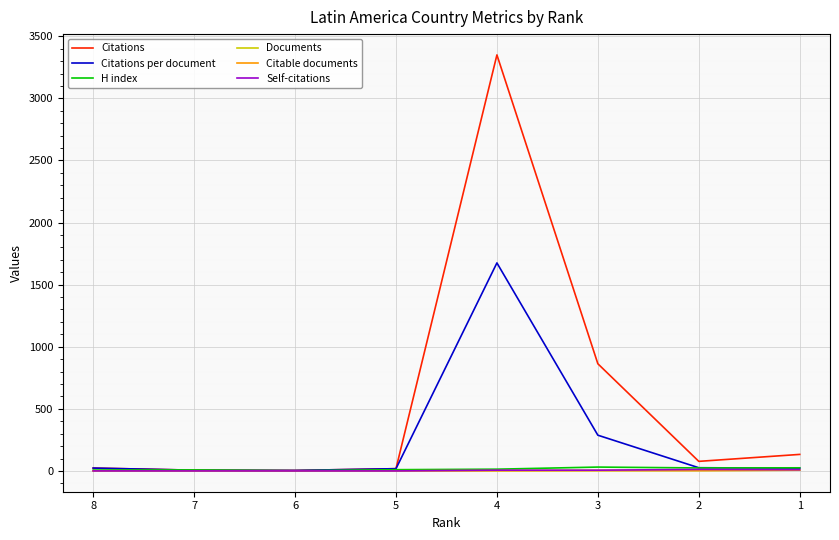

List the labels in order of H index value, largest first.

3, 1, 2, 4, 5, 7, 8, 6